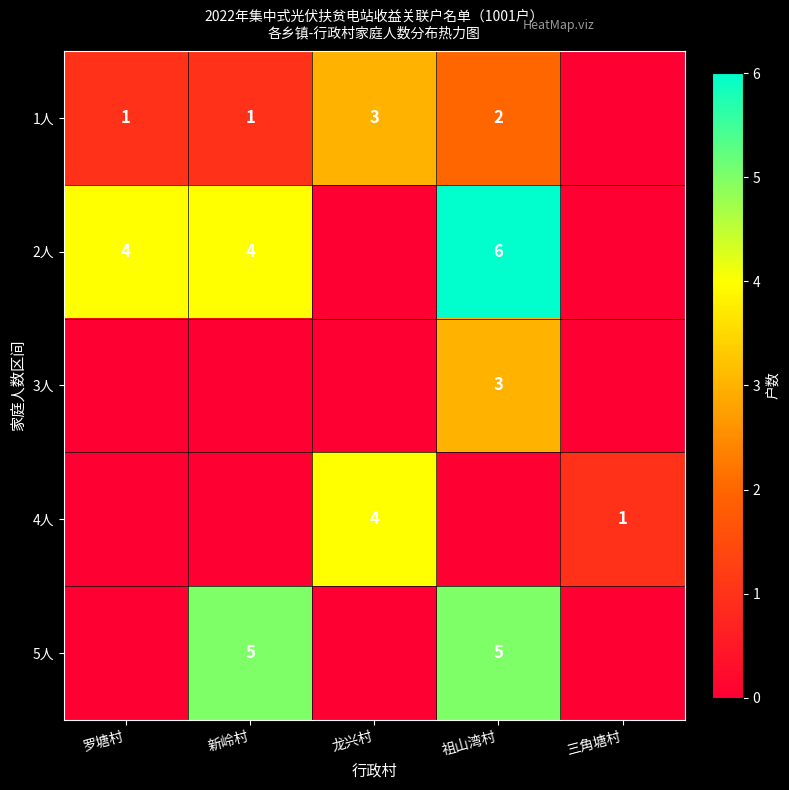

What is the sum of the 1人 values at 龙兴村 and 新岭村?

4